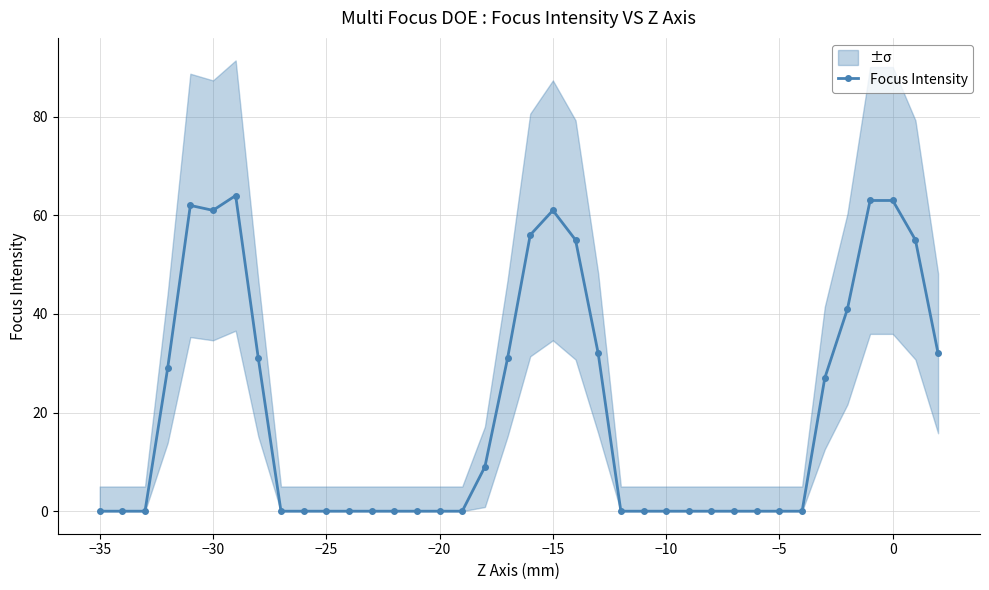

Reading left to right, extract all data points from this chart.

0	0	0	29	62	61	64	31	0	0	0	0	0	0	0	0	0	9	31	56	61	55	32	0	0	0	0	0	0	0	0	0	27	41	63	63	55	32